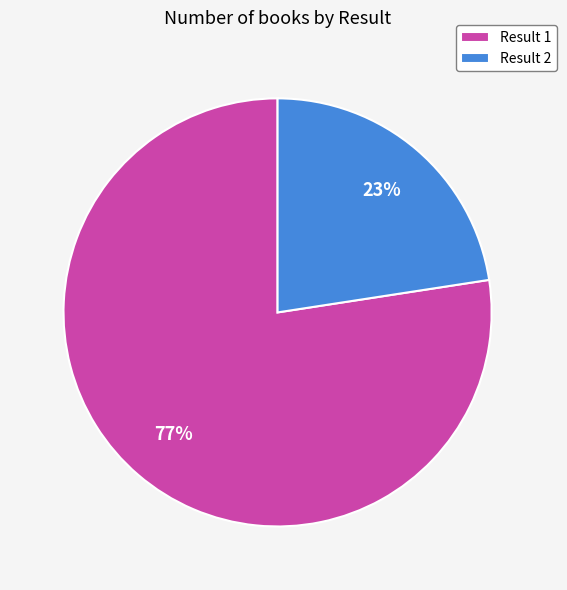

Do Result 1 and Result 2 together represent more than half of the pie?

Yes